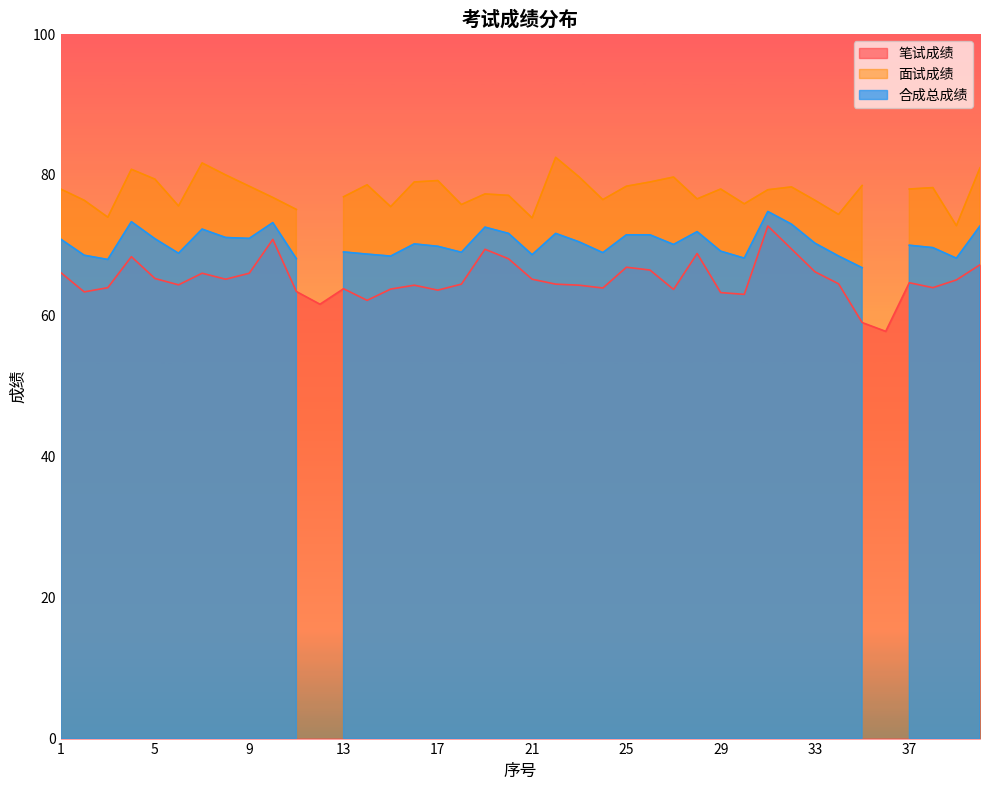

What is the maximum value for 笔试成绩?

72.8